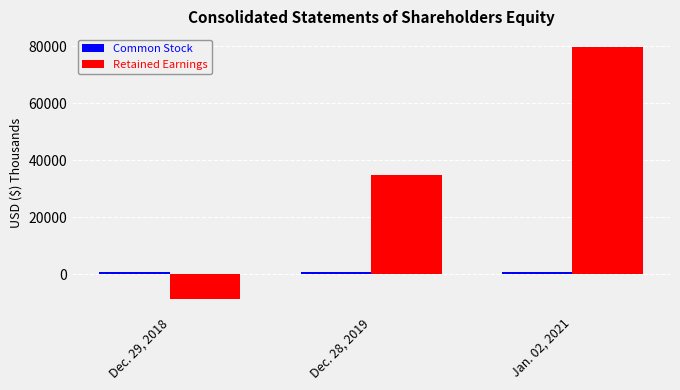

Which series has the largest total across all categories?

Retained Earnings